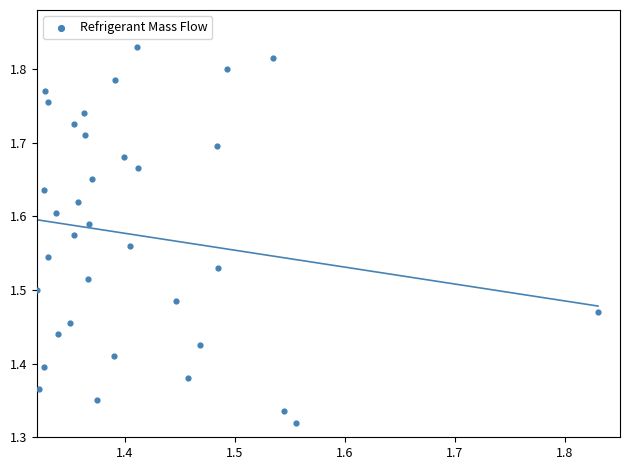

What is the range of Y values (max minus min)?

0.5